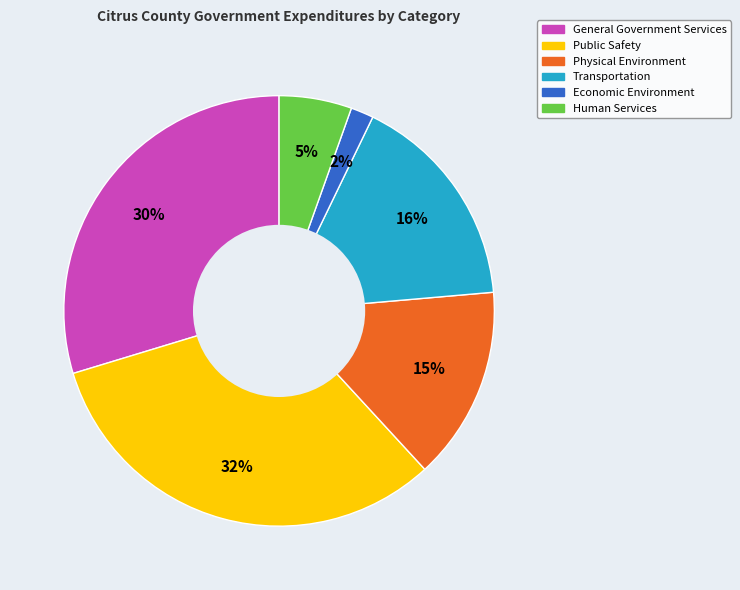

Approximately how many times larger is the value at Transportation compared to Physical Environment?

1.1